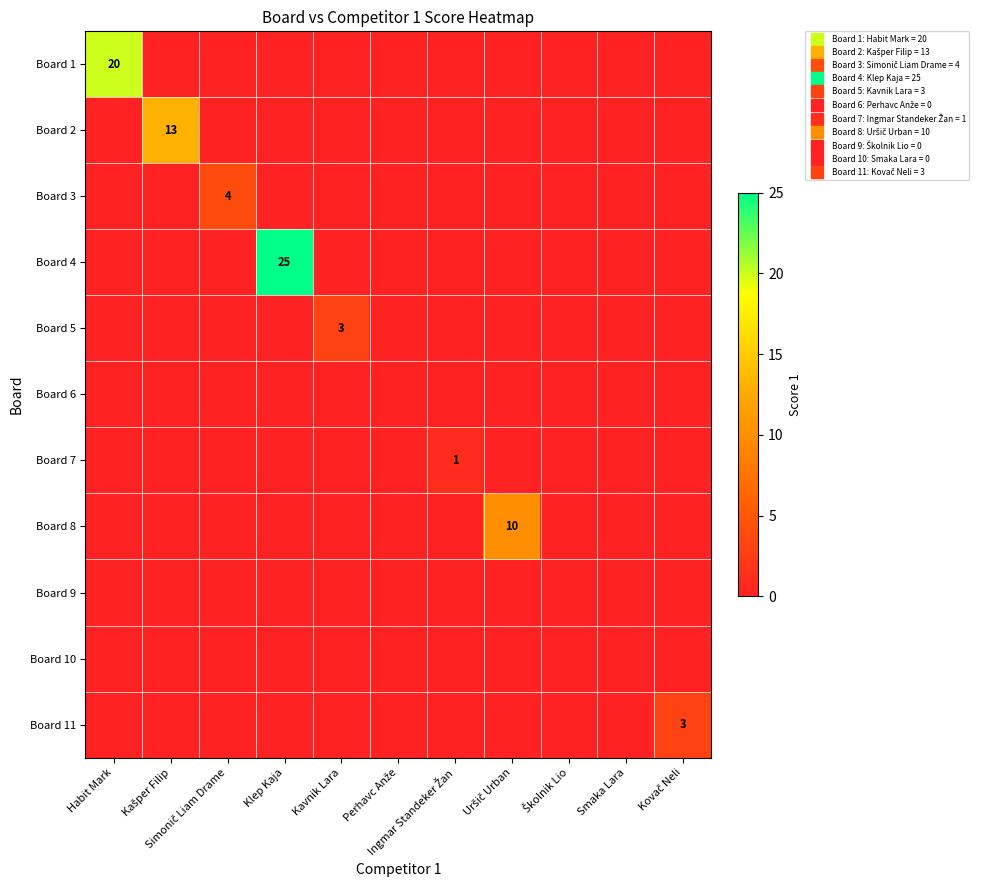

At how many categories does at least one series exceed 15?

2